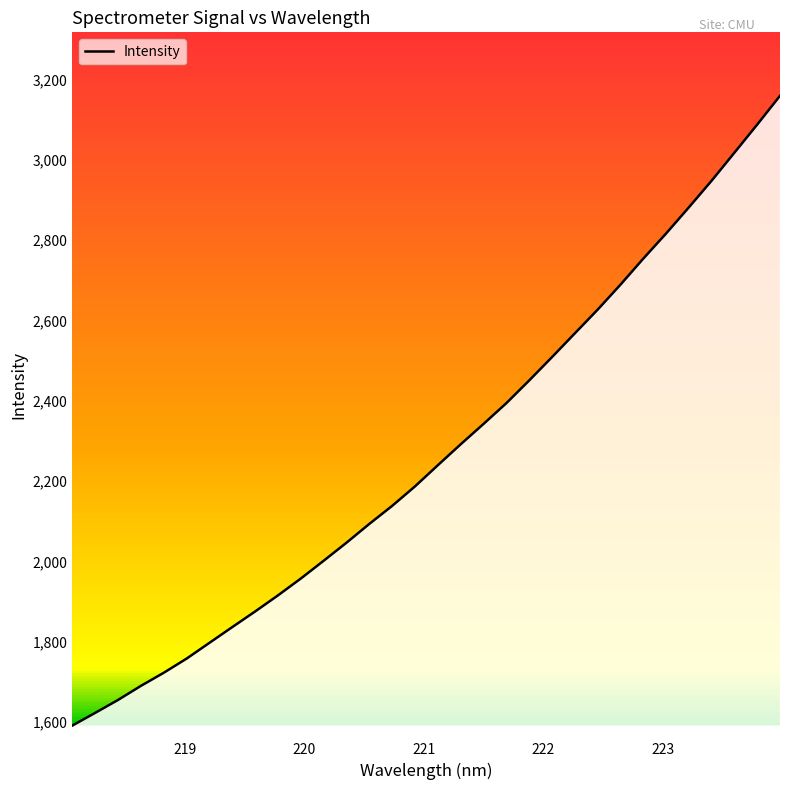

What is the minimum value shown in the chart?

1591.7